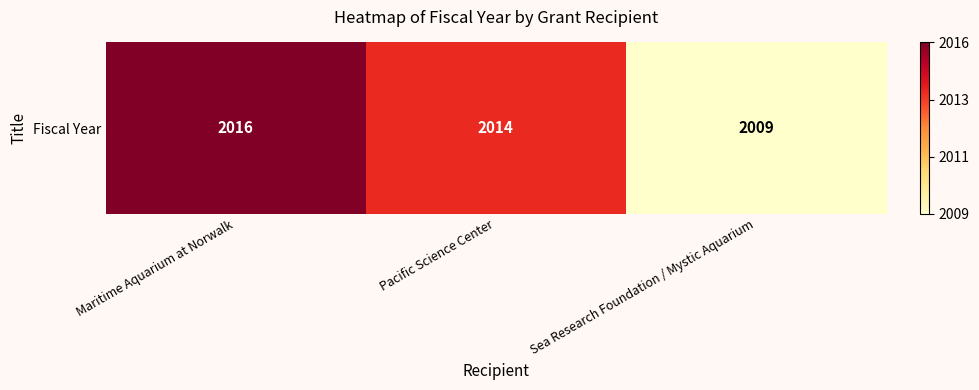

Between Sea Research Foundation / Mystic Aquarium and Maritime Aquarium at Norwalk, which is larger?

Maritime Aquarium at Norwalk